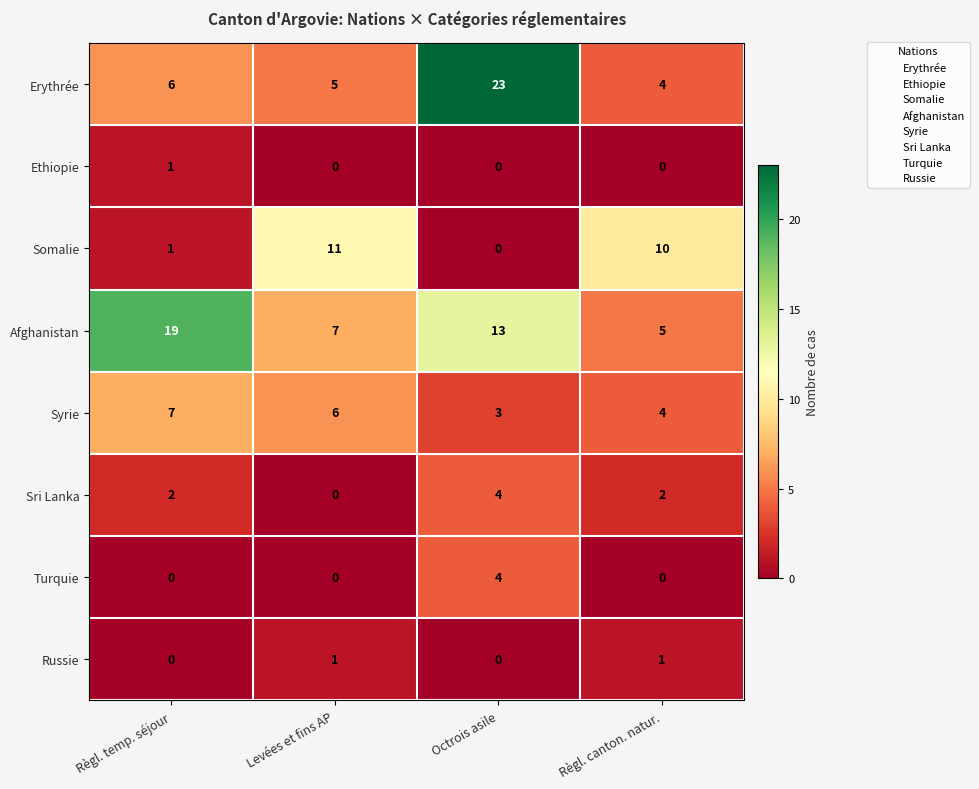

At how many categories does at least one series exceed 15?

2